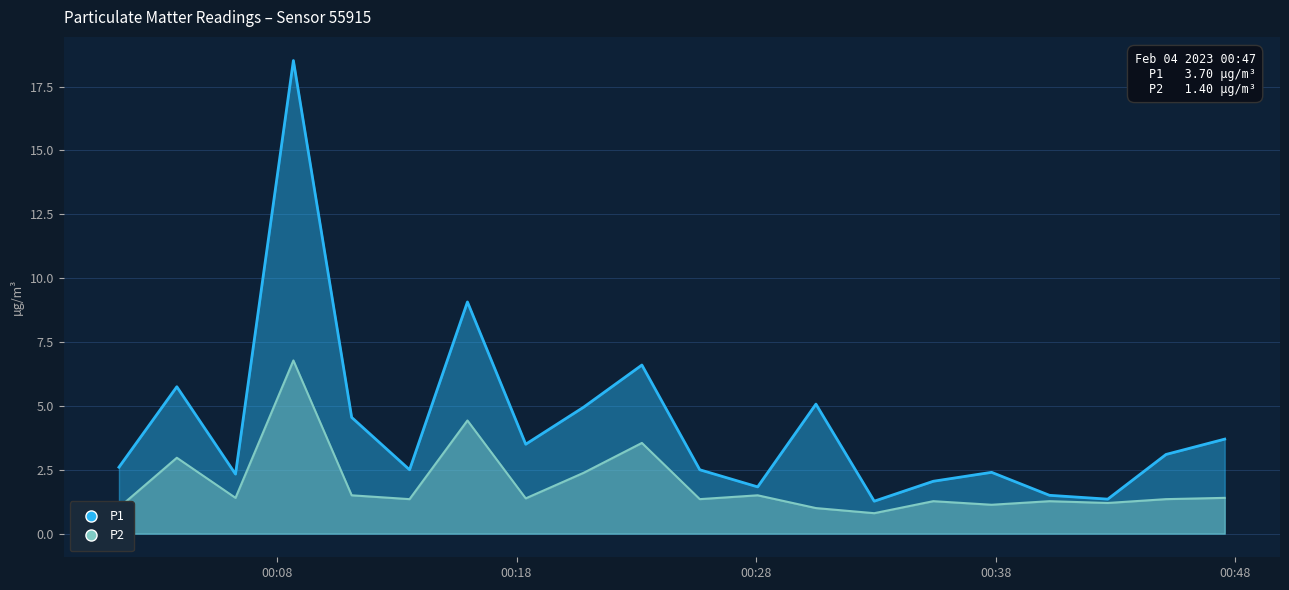

How many values in the P1 series are below 3?

10